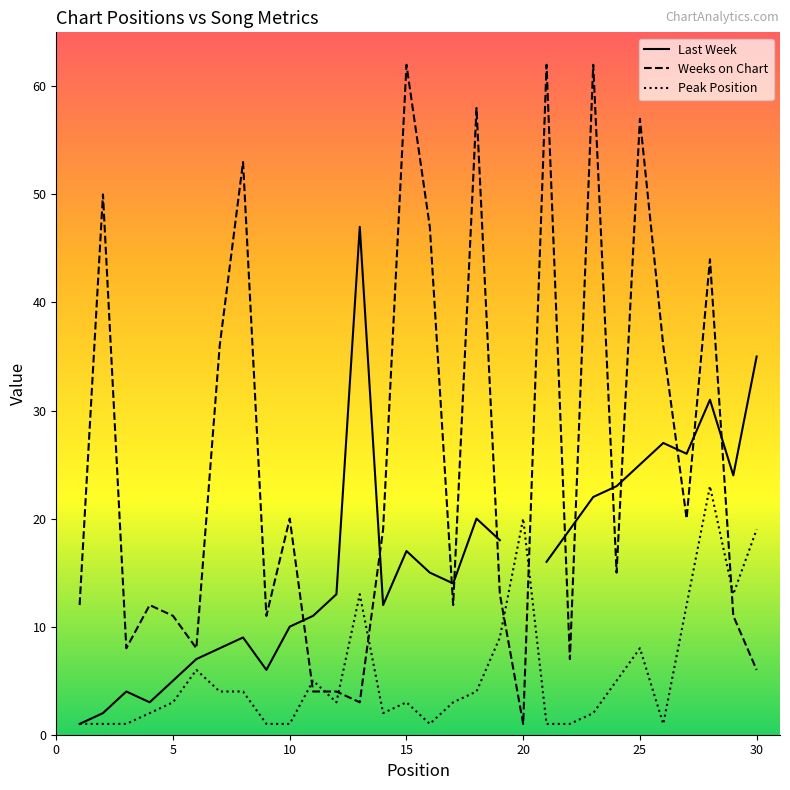

What is the sum of all Weeks on Chart values?

764